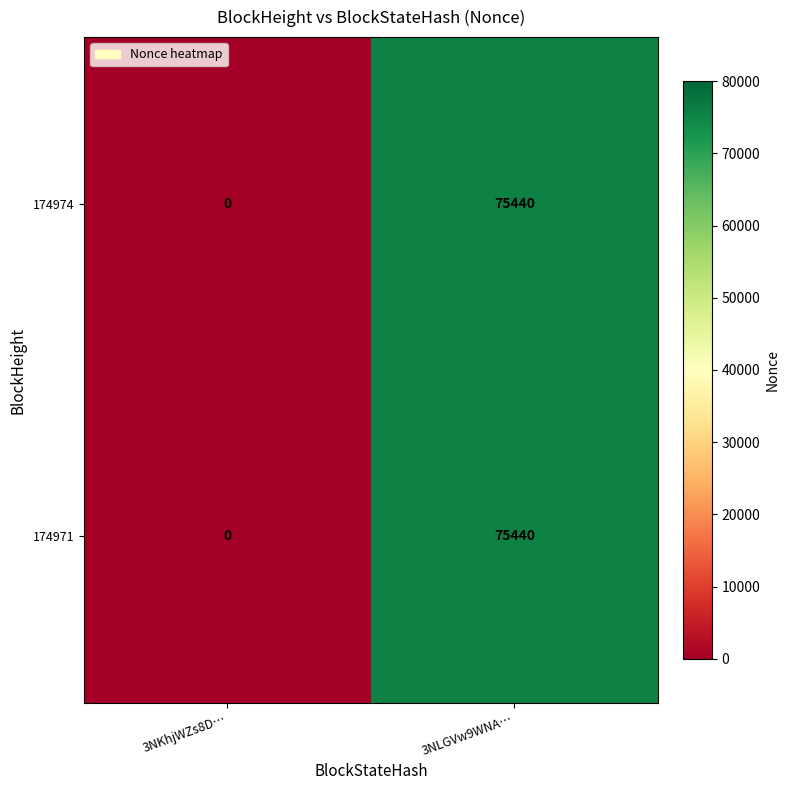

List the labels in order of 174971 value, smallest first.

3NKhjWZs8D…, 3NLGVw9WNA…